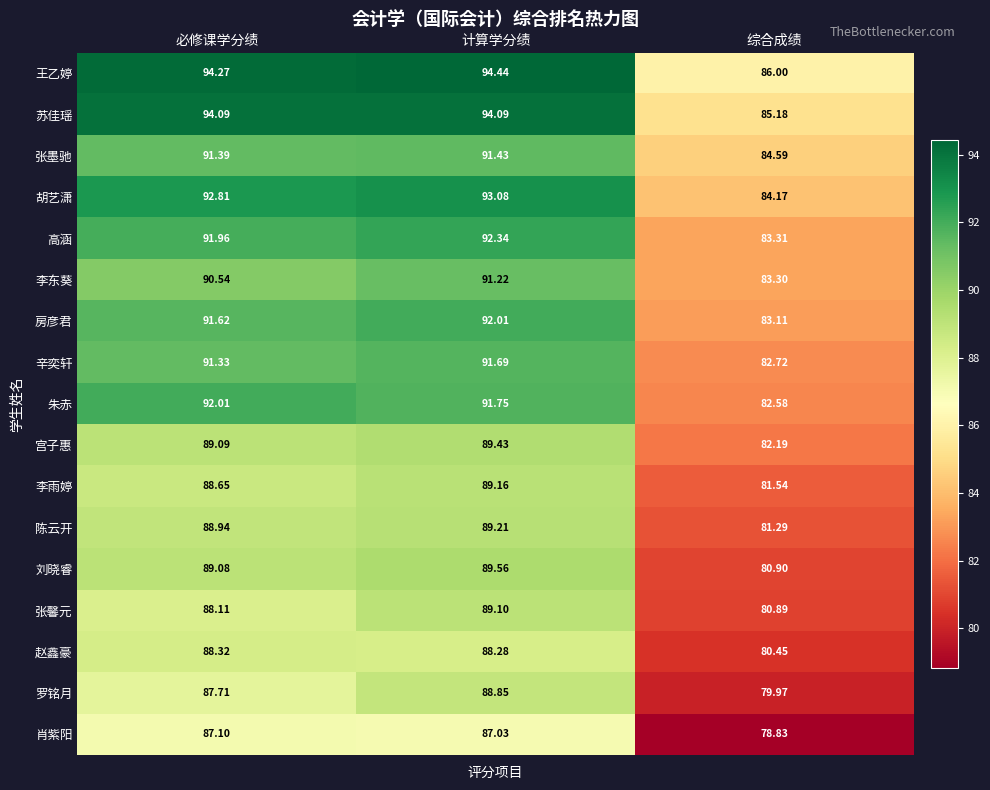

Between 必修课学分绩 and 计算学分绩, which series saw the biggest shift?

罗铭月